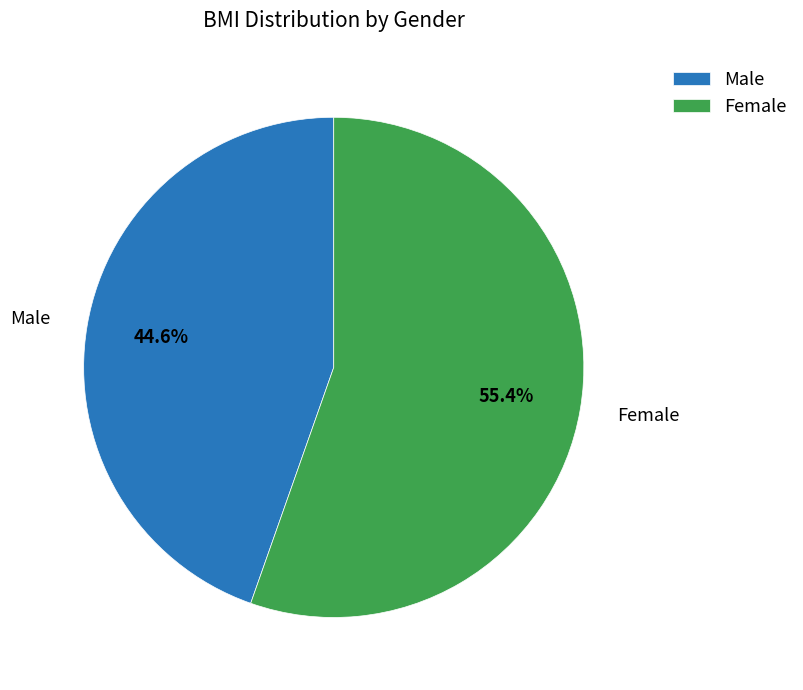

Does Female represent more than half of the total?

Yes